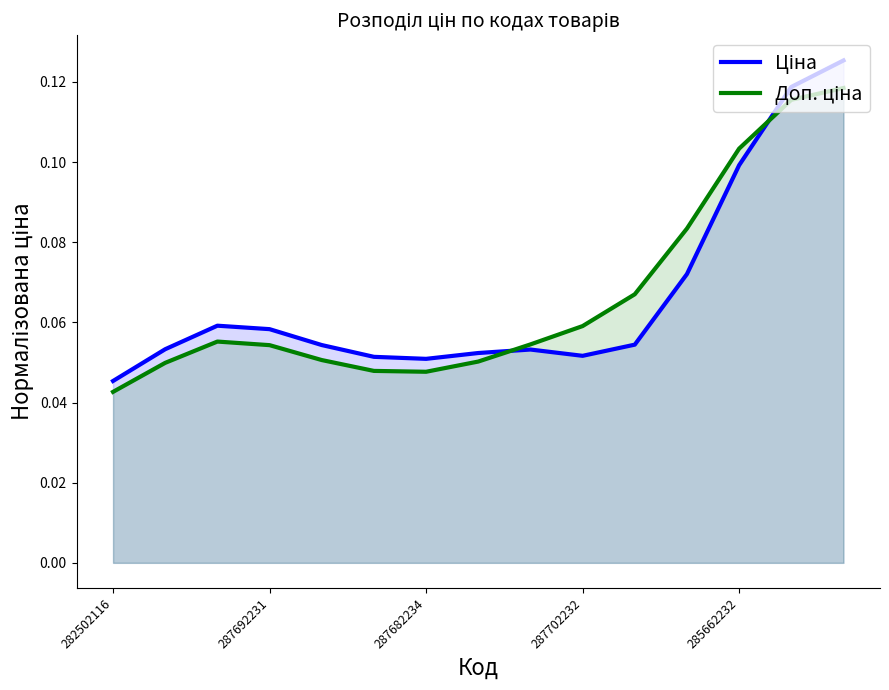

At which category does the chart reach its minimum across all series?

282502116